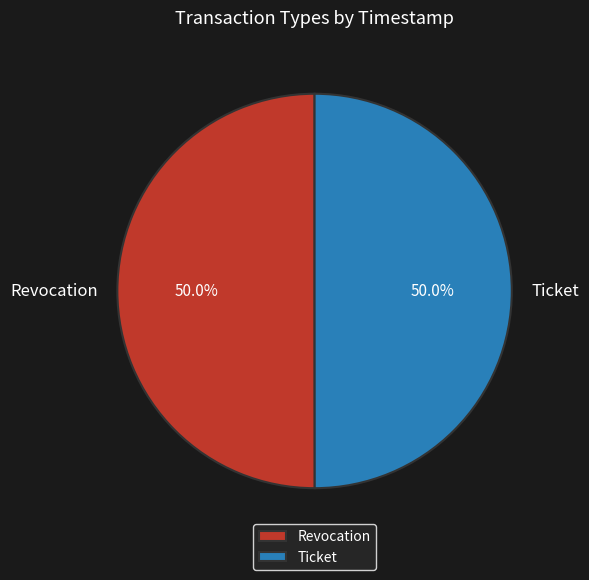

What is the ratio of the value at Revocation to the value at Ticket?

1.0